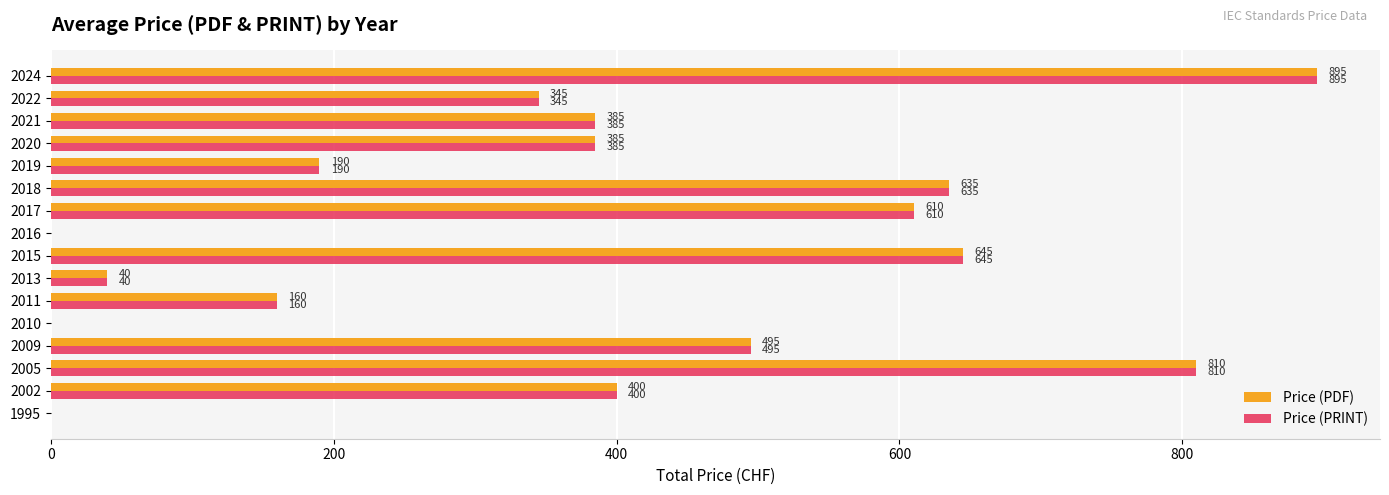

What is the sum of the Price (PRINT) values at 2002 and 1995?

400